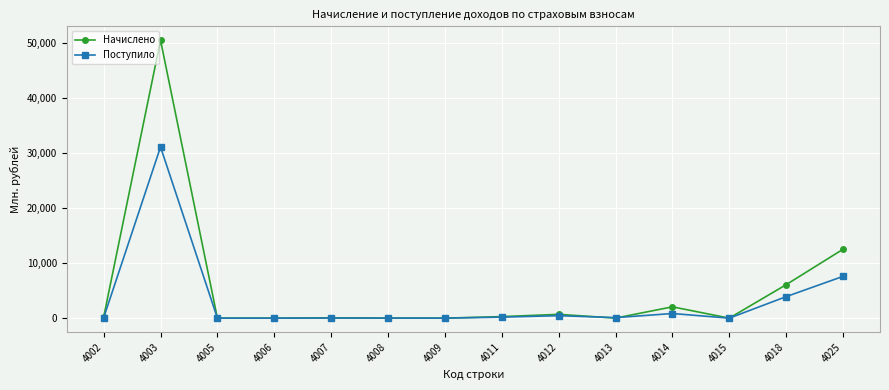

What is the highest value of the Поступило series?

31113.0